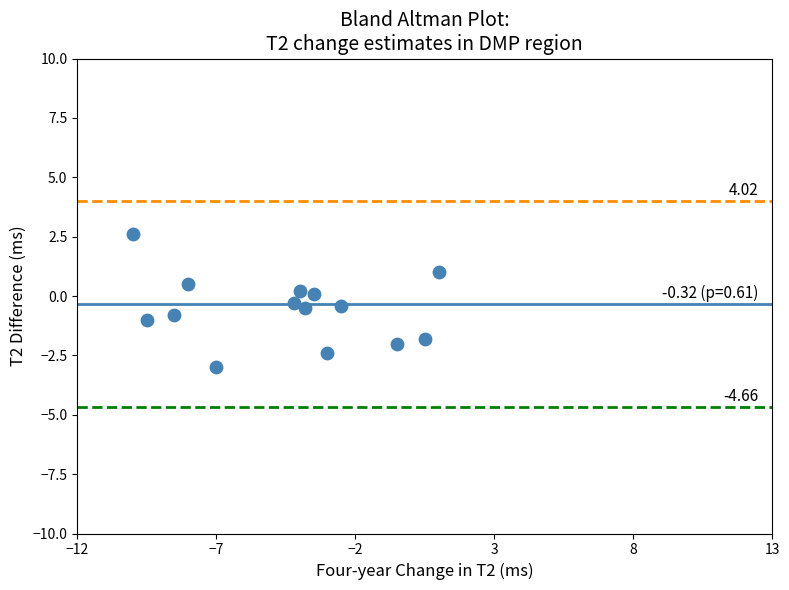

What is the range of Y values (max minus min)?

5.6